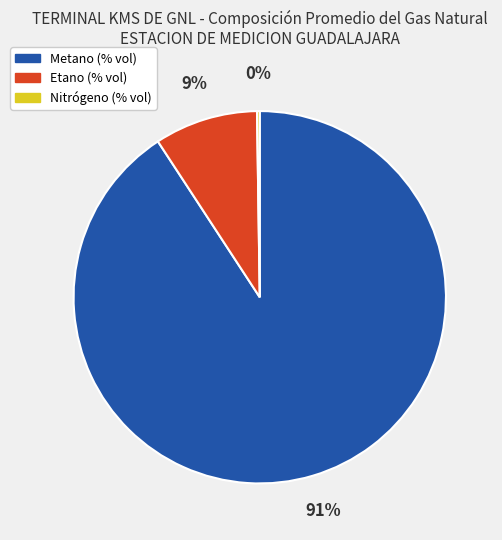

Which category has the biggest portion of the pie?

Metano (% vol)